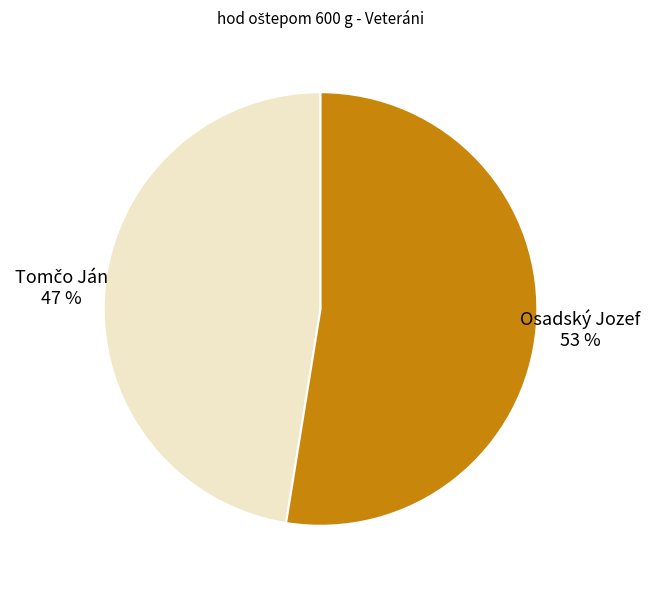

To the nearest percent, what percentage of the pie is Osadský Jozef?

53%